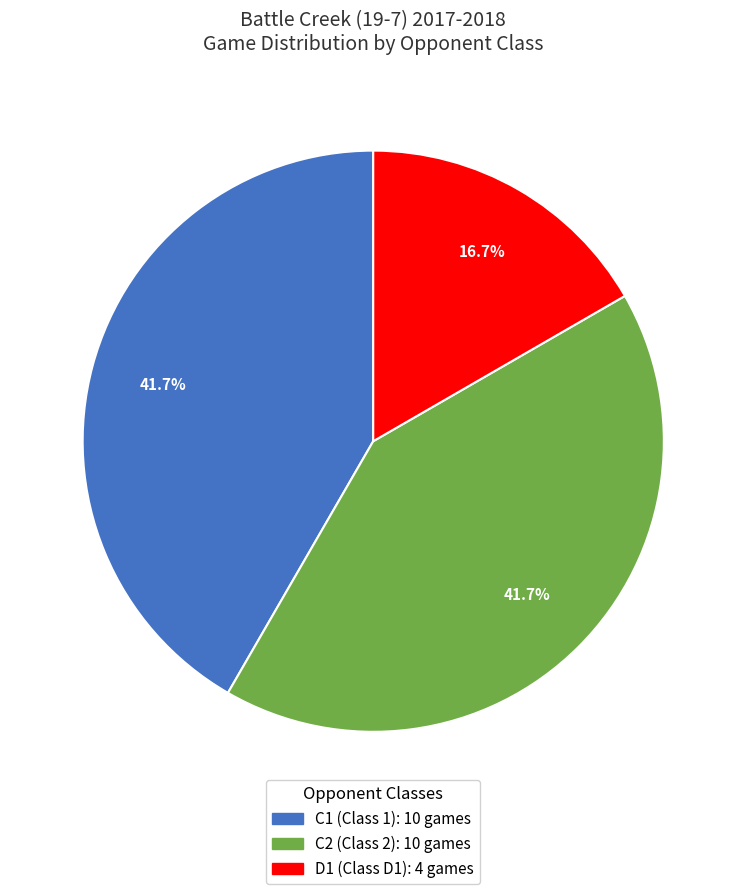

Count the number of slices in the pie.

3